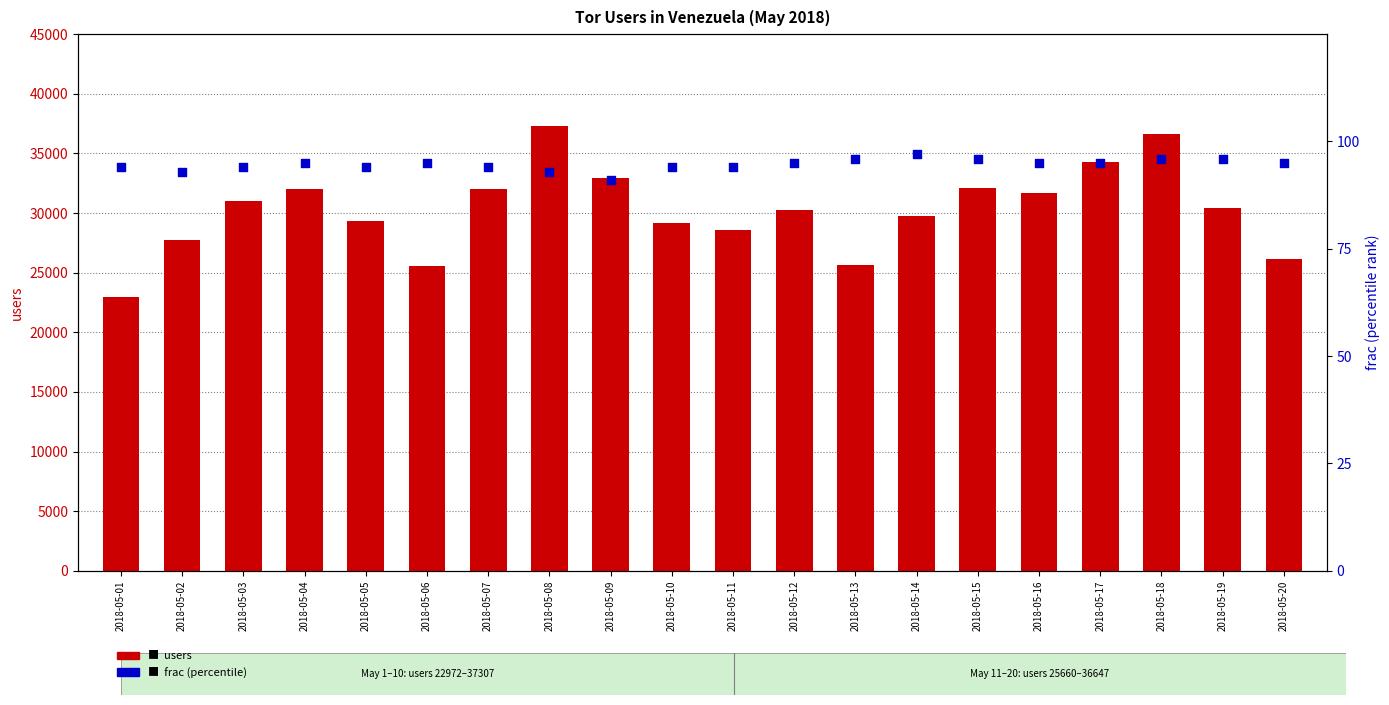

Which series contains the highest Y value?

users